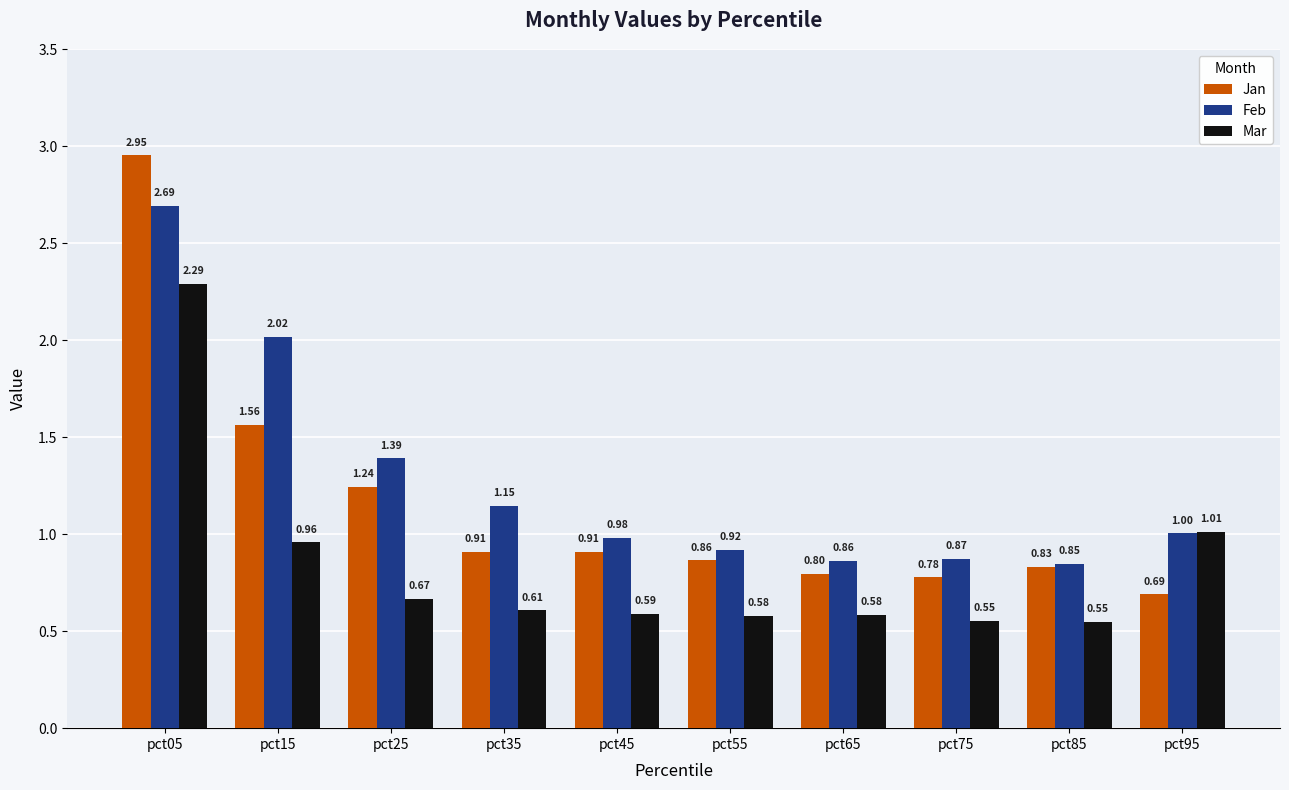

What is the average value of the Mar series?

0.8